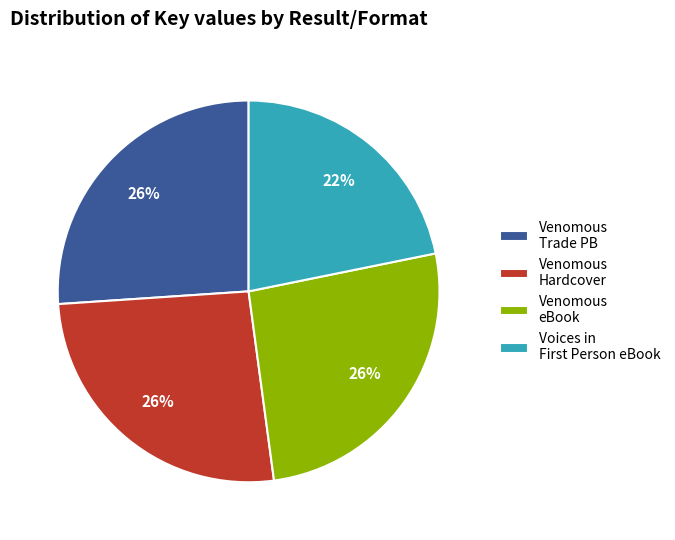

Is there a majority slice in this chart?

No